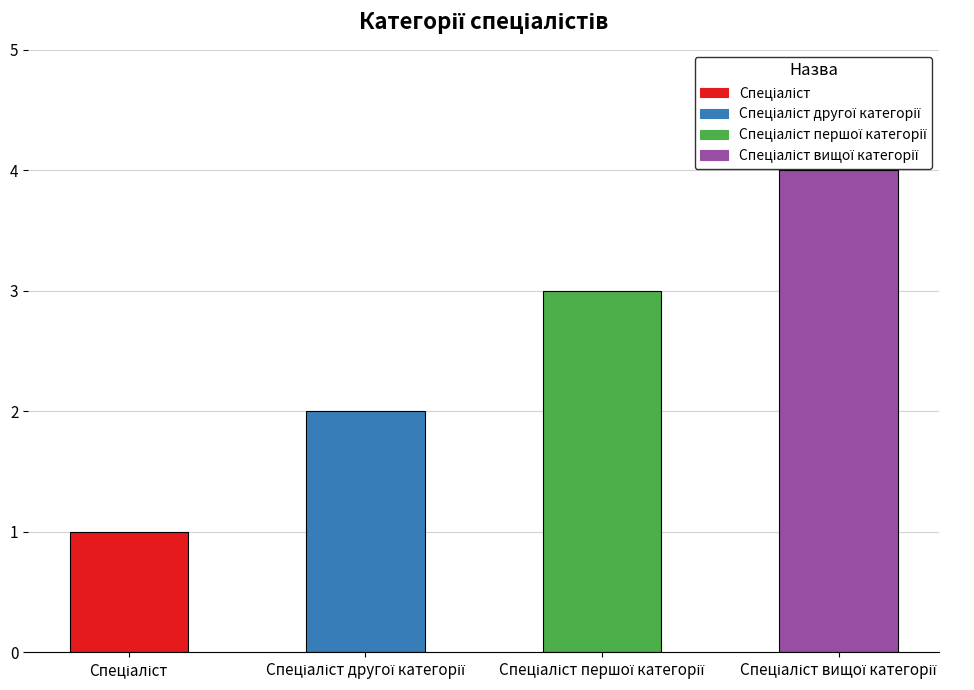

What is the sum of all values?

10